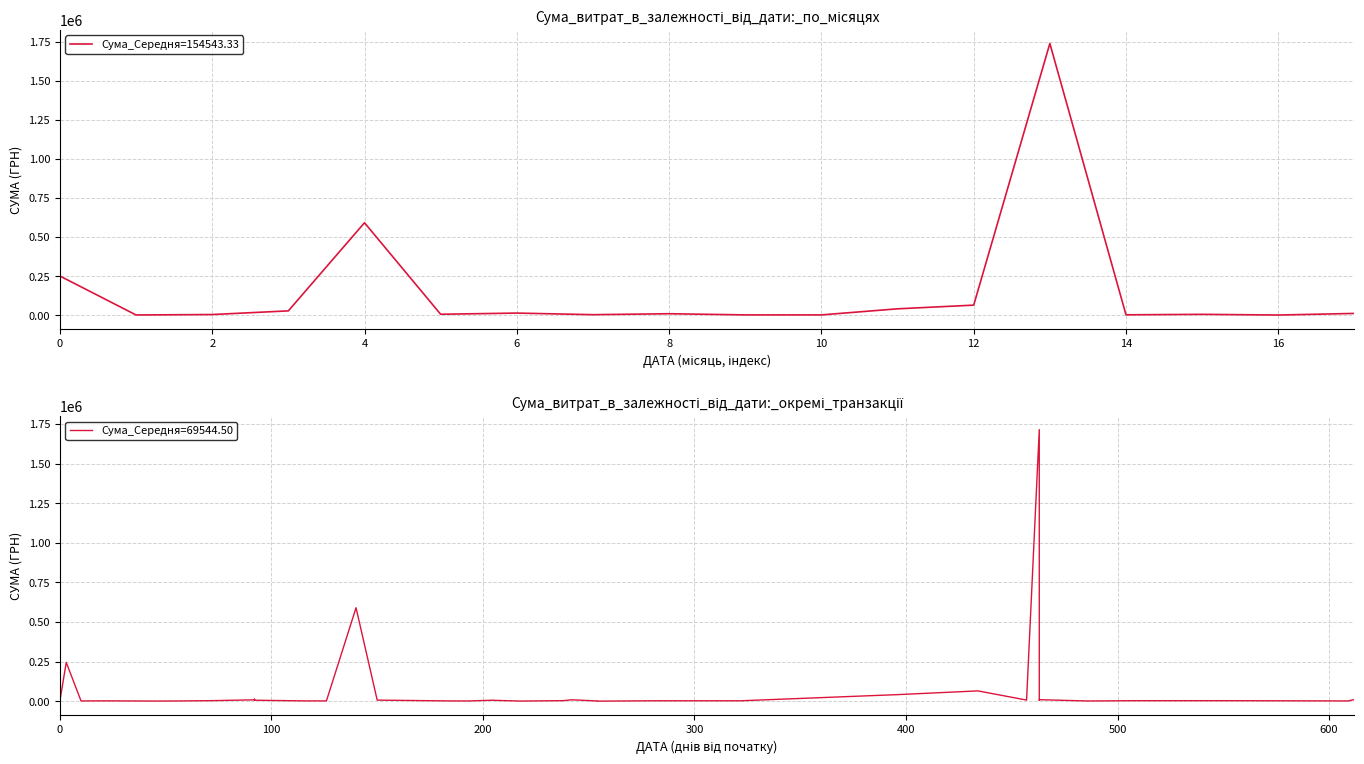

What is the sum of all values?

2781780.0